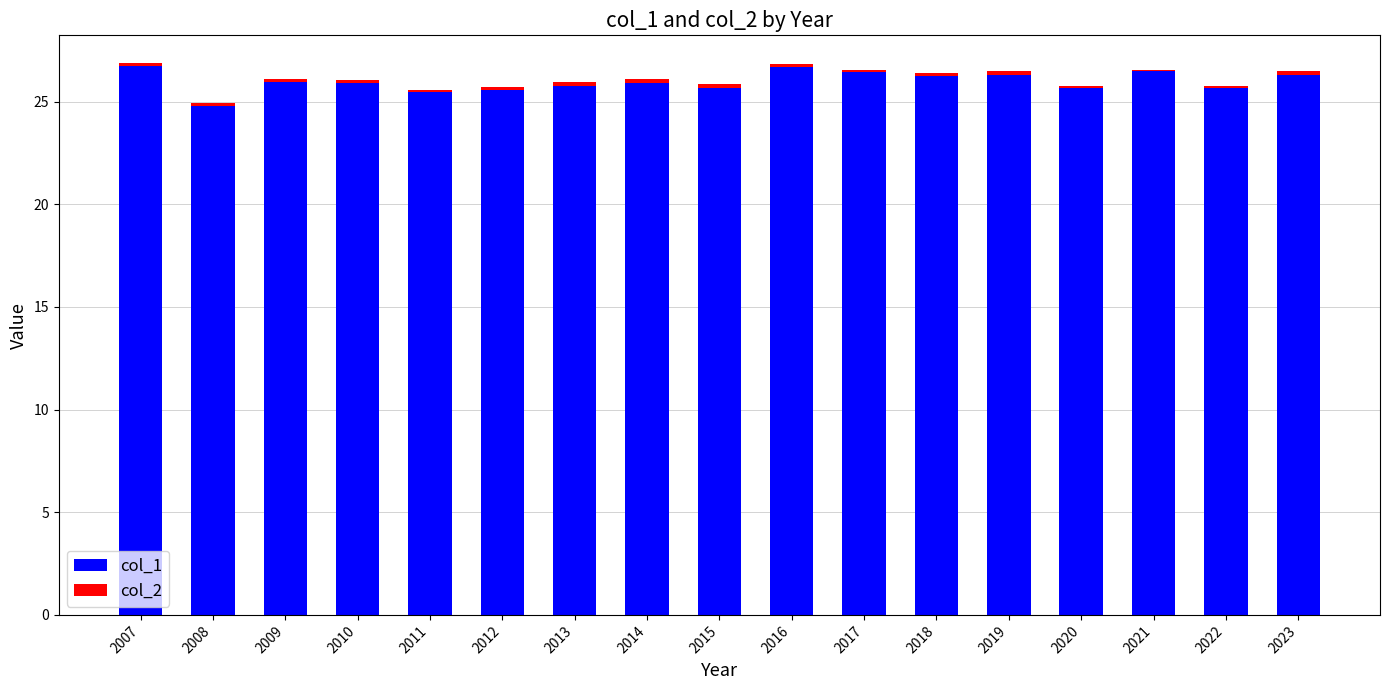

True or false: col_1 has a value of 40.4 at 2022.

False